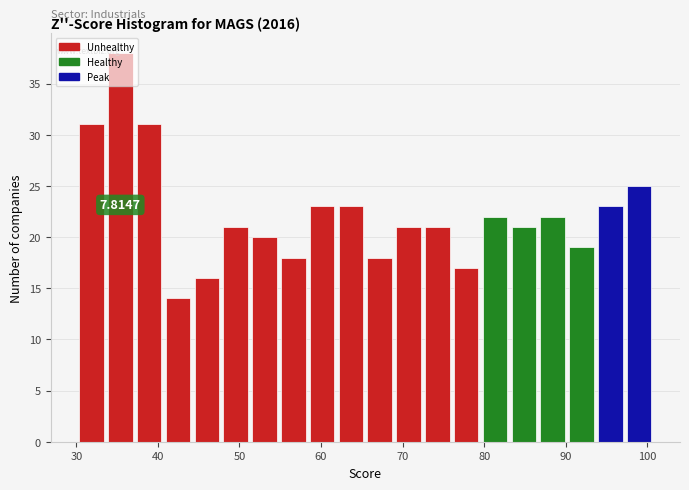

Around what value on the x-axis is the tallest bar? Give the approximate position of its centre, as read against the axis.

35